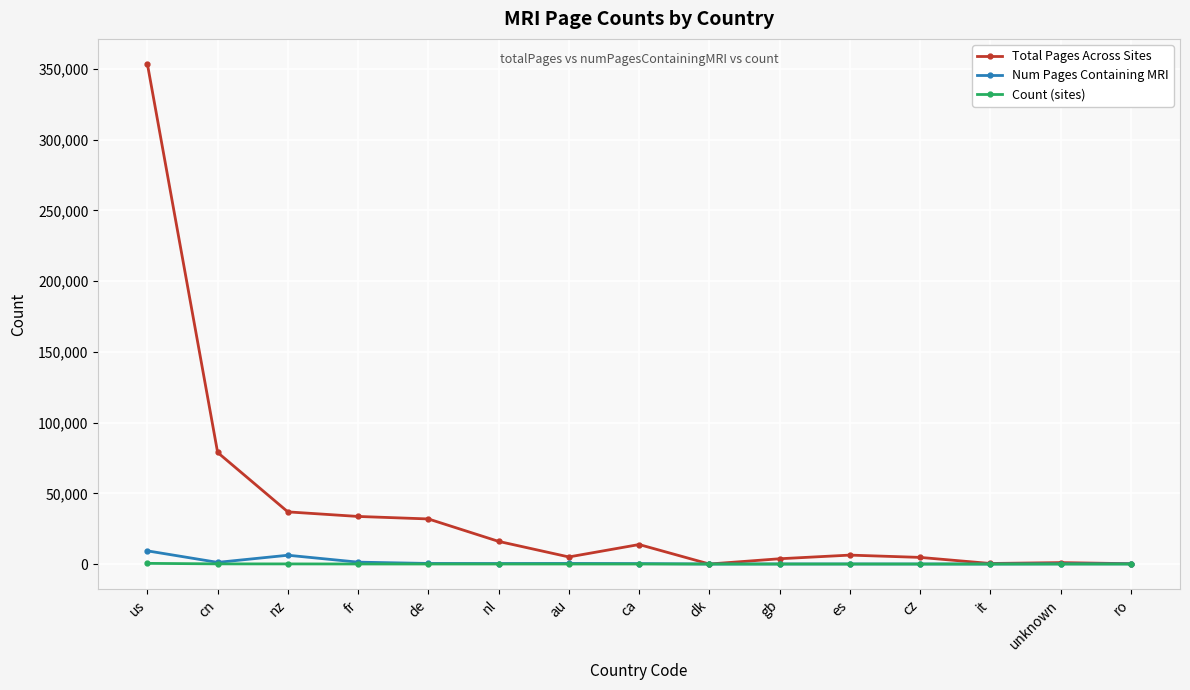

How many values in the Count (sites) series are below 12?

7